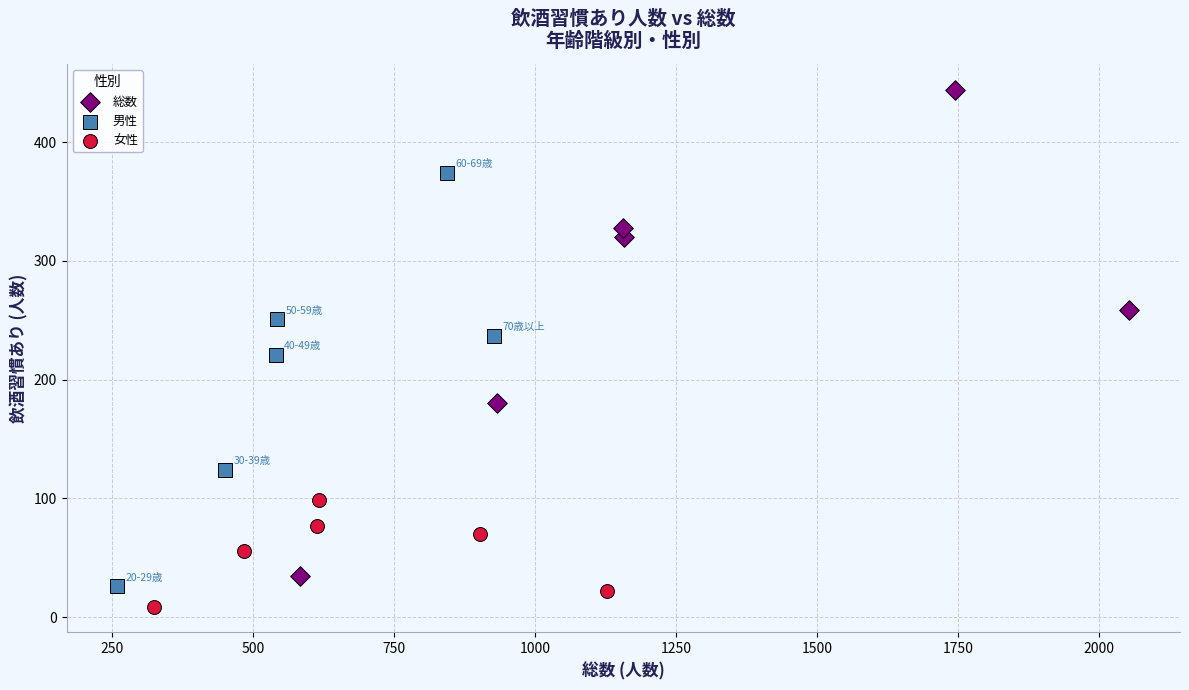

Which series contains the highest Y value?

総数